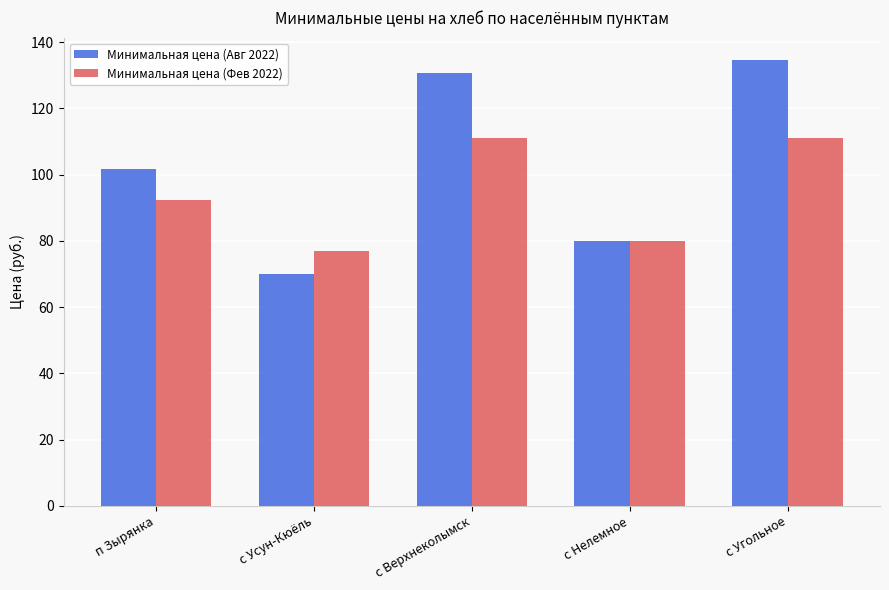

List the series in order of their peak value, highest first.

Минимальная цена (Авг 2022), Минимальная цена (Фев 2022)